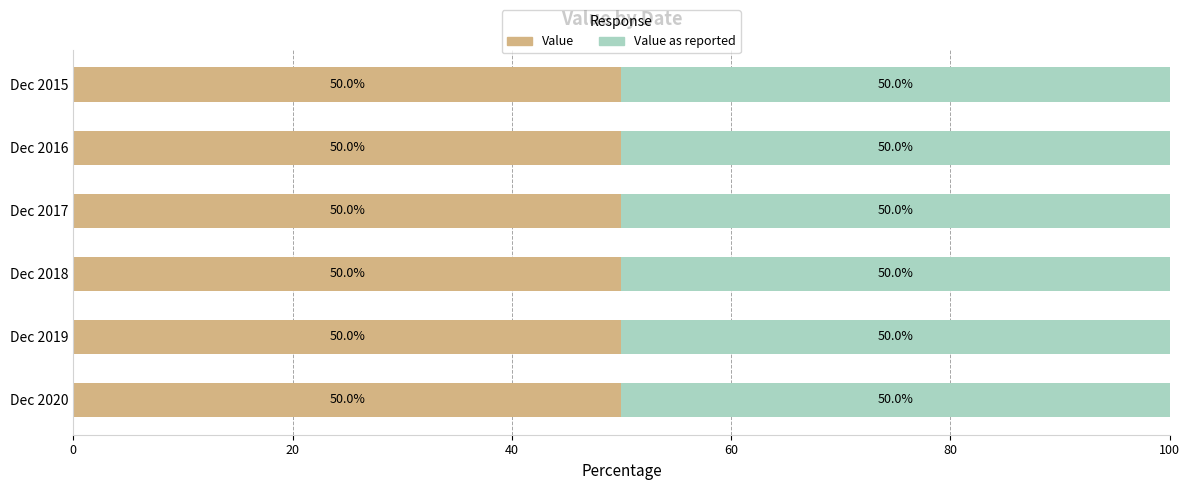

How many series are shown in this chart?

2